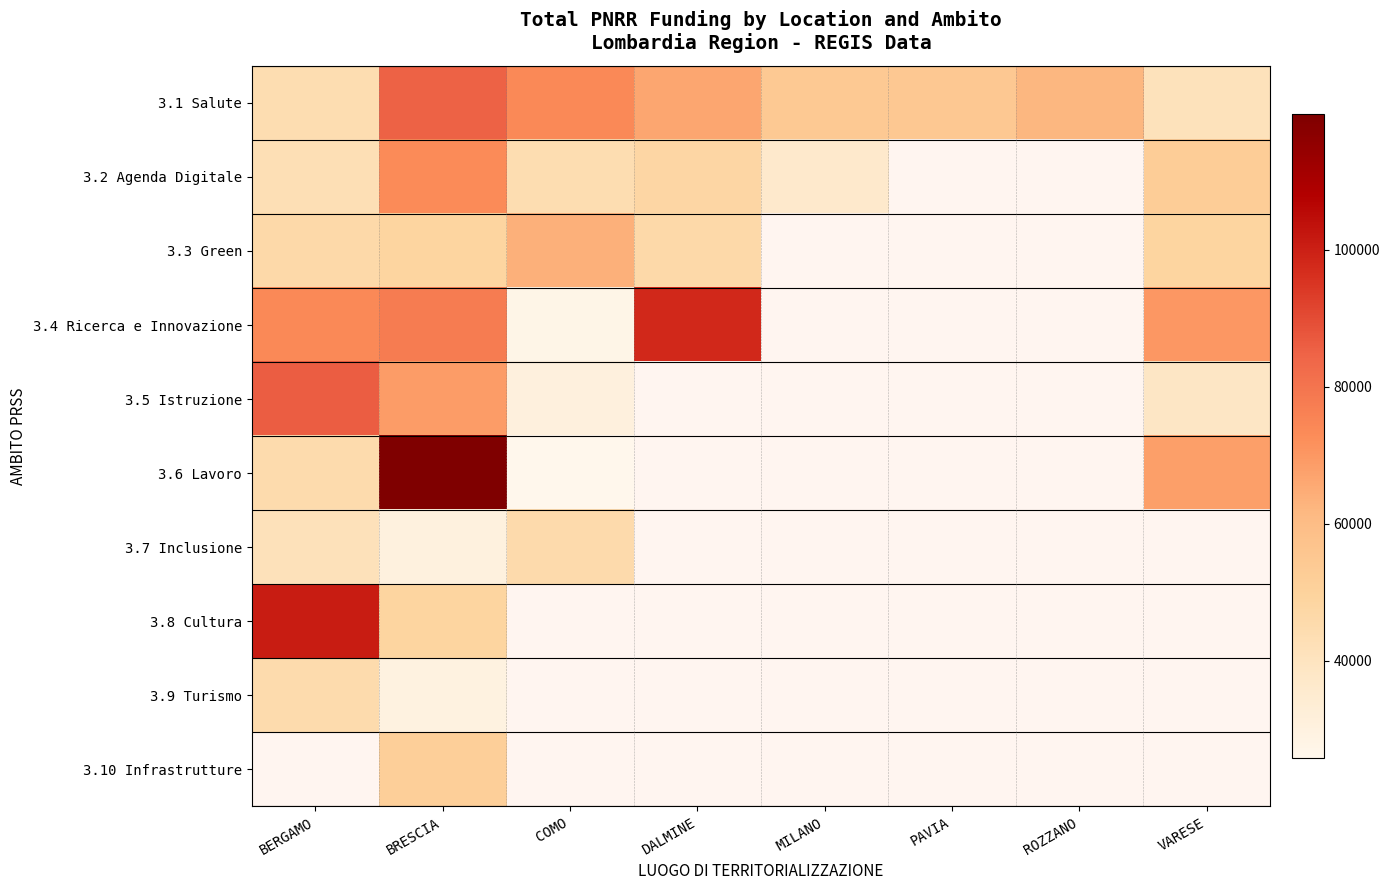

Rank the series by their maximum value, from lowest to highest.

3.9 Turismo, 3.7 Inclusione, 3.3 Green, 3.2 Agenda Digitale, 3.1 Salute, 3.5 Istruzione, 3.4 Ricerca e Innovazione, 3.8 Cultura, 3.6 Lavoro, 3.10 Infrastrutture